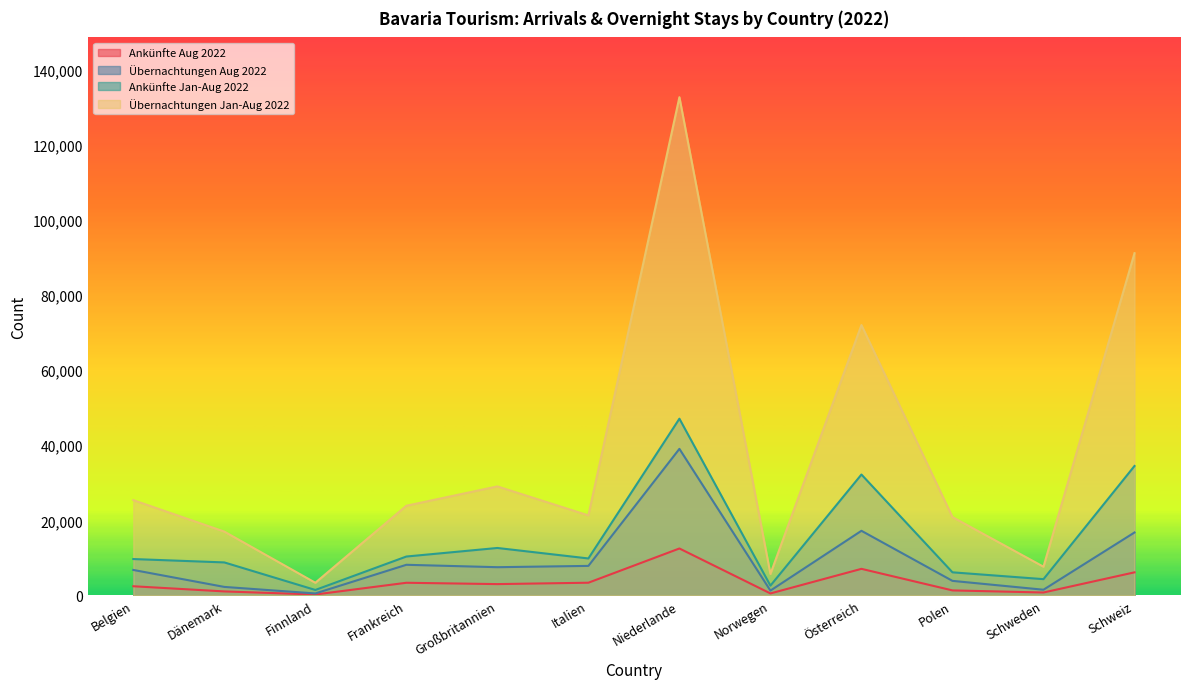

Is it true that Übernachtungen Aug 2022 equals 1492 at Schweden?

True